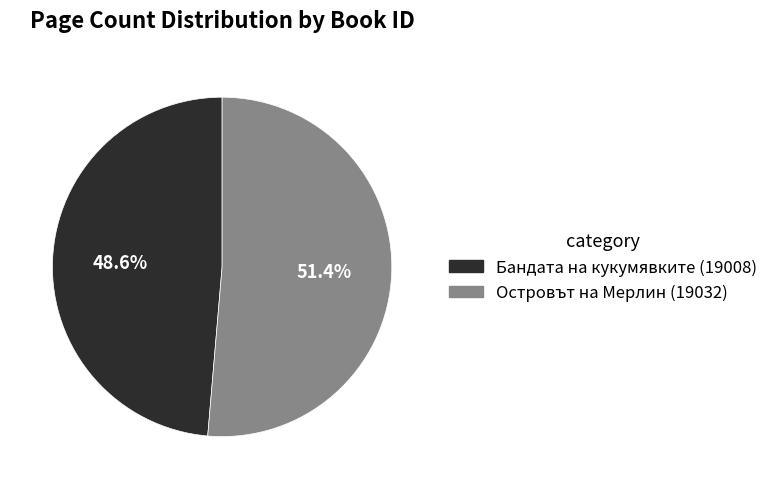

How much of the chart is everything except Бандата на кукумявките (19008)?

51.4%